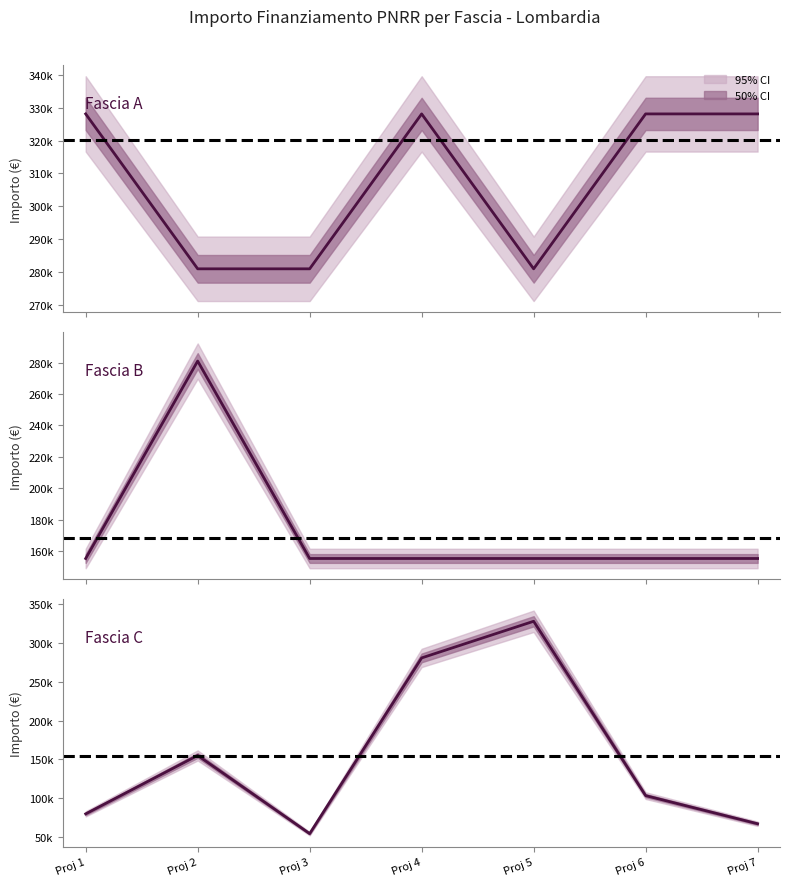

Read the Fascia A value at Proj 7.

328160